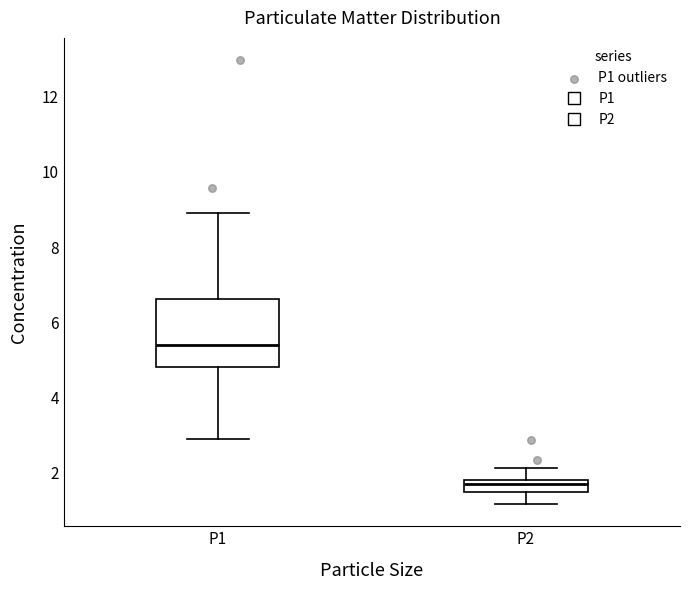

Which box's median line is the highest?

P1